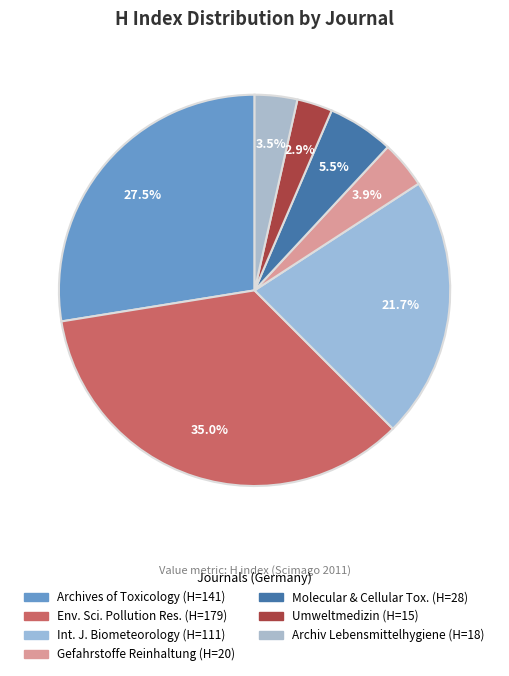

Is there a majority slice in this chart?

No